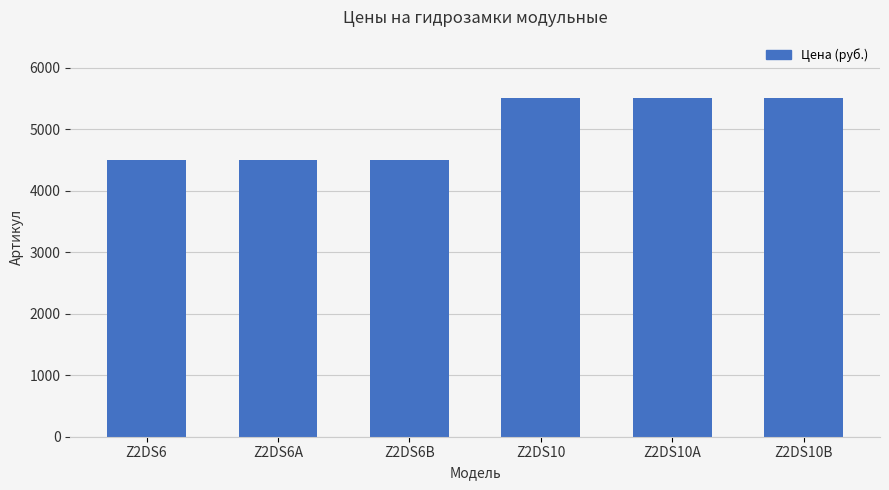

Approximately how many times larger is the value at Z2DS6A compared to Z2DS10?

0.8